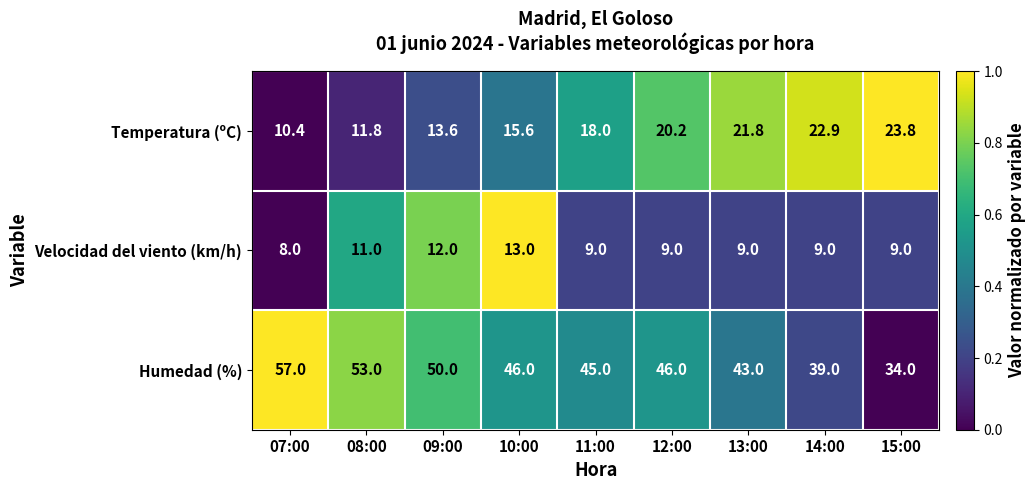

What is the difference between the maximum and second lowest values in the Temperatura (ºC) series?

12.0